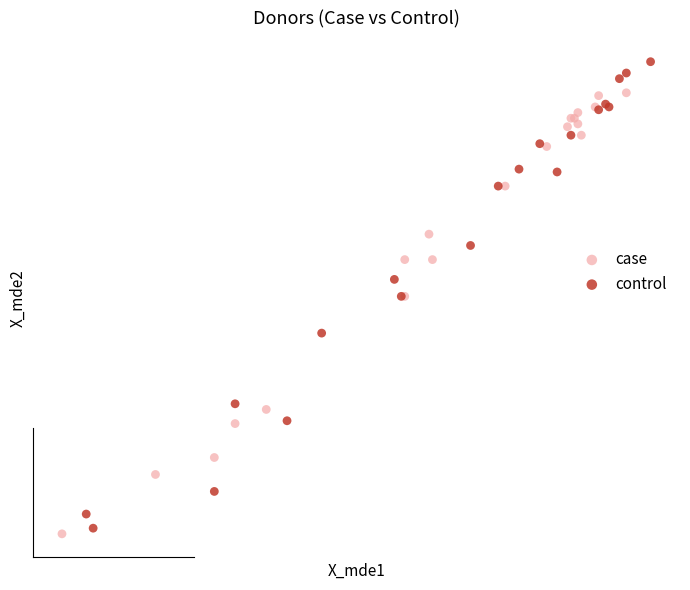

Which series contains the highest Y value?

control